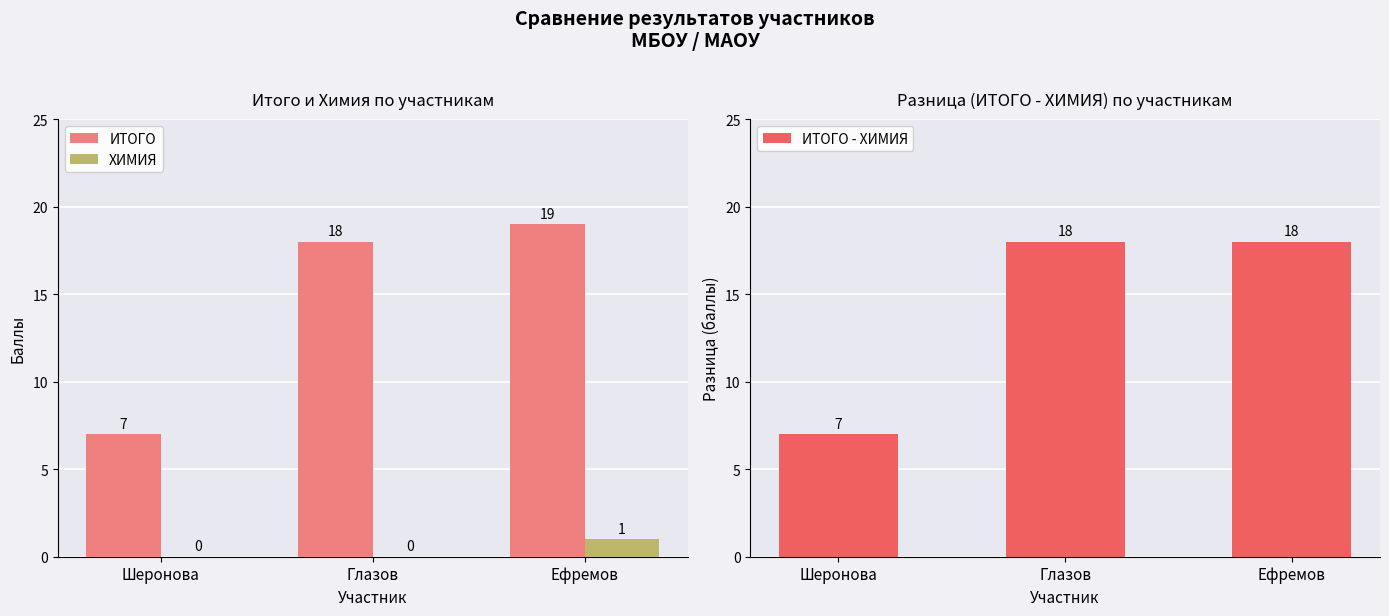

Where is ИТОГО - ХИМИЯ nearest to the value 12?

Шеронова